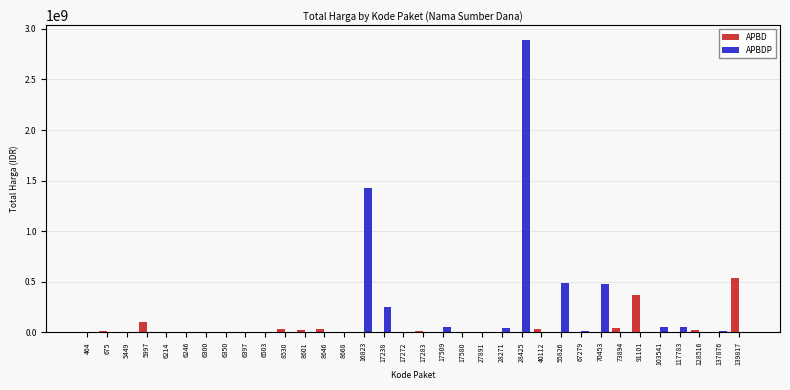

Where is APBD nearest to the value 270535500?

91101